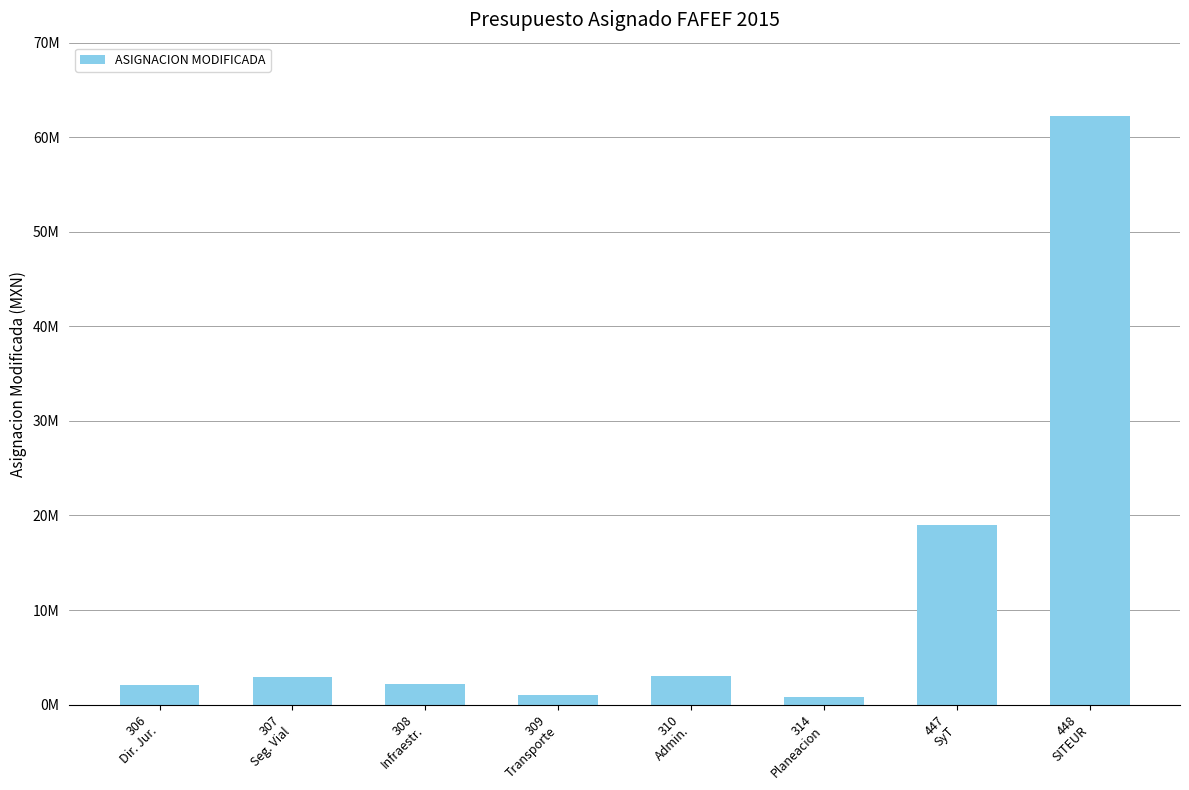

At which label does the data first exceed 2944188?

307
Seg. Vial